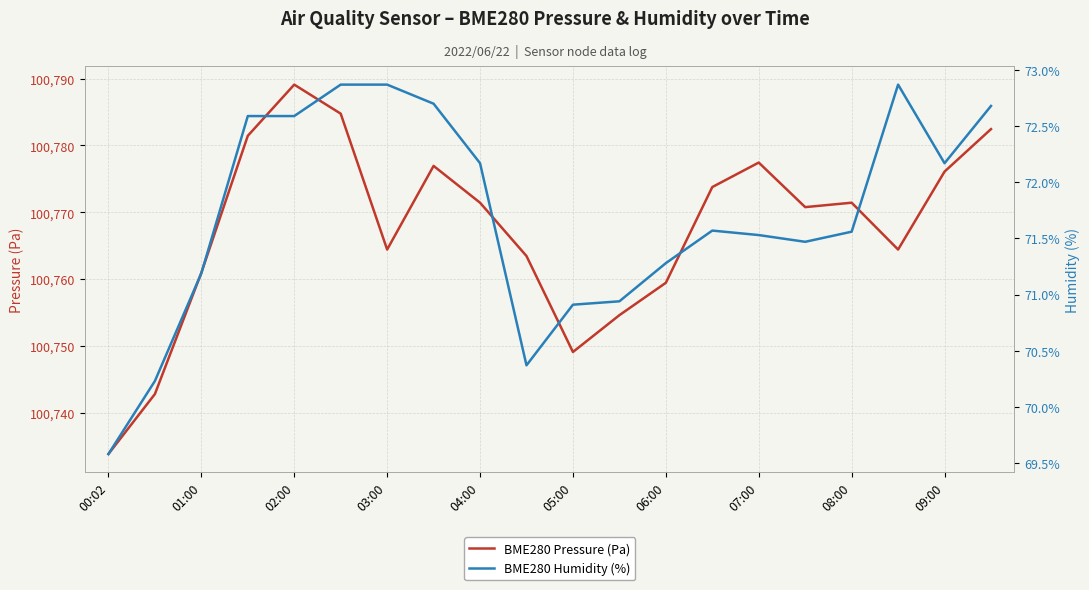

Reading left to right, extract all data points from this chart.

BME280 Pressure (Pa): 100733.9	100742.8	100761.0	100781.4	100789.1	100784.8	100764.4	100776.9	100771.4	100763.5	100749.1	100754.6	100759.5	100773.8	100777.4	100770.8	100771.4	100764.4	100776.1	100782.4
BME280 Humidity (%): 69.6	70.2	71.2	72.6	72.6	72.9	72.9	72.7	72.2	70.4	70.9	70.9	71.3	71.6	71.5	71.5	71.6	72.9	72.2	72.7